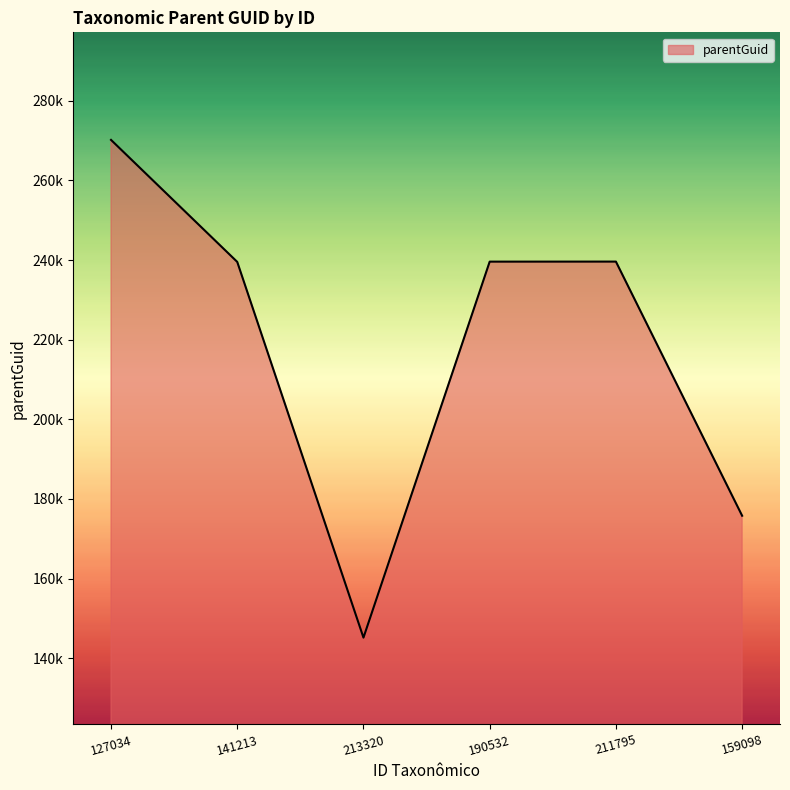

True or false: there are more than 2 points higher than both neighbors.

False